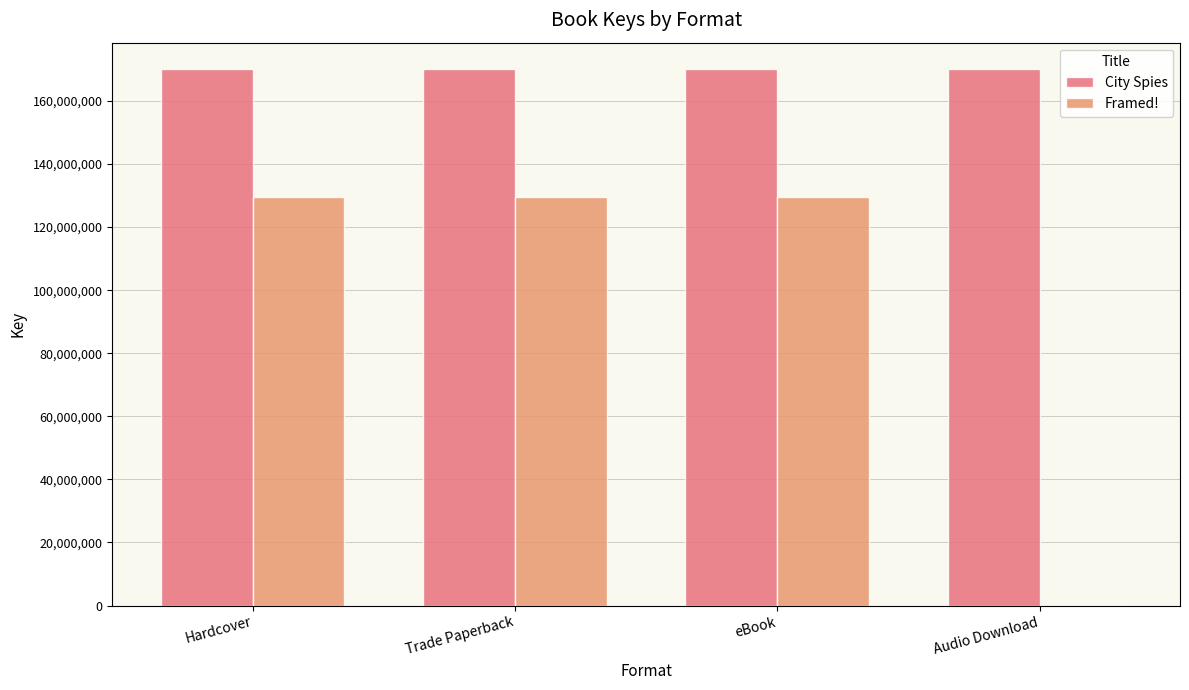

What are all the series names shown in the legend?

City Spies, Framed!